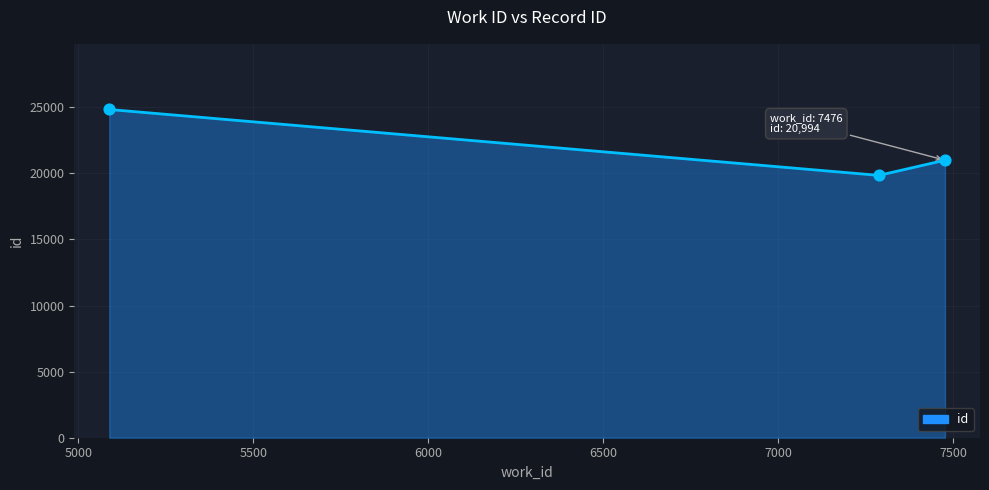

What is the change in value from 7287 to 7476?

+1149